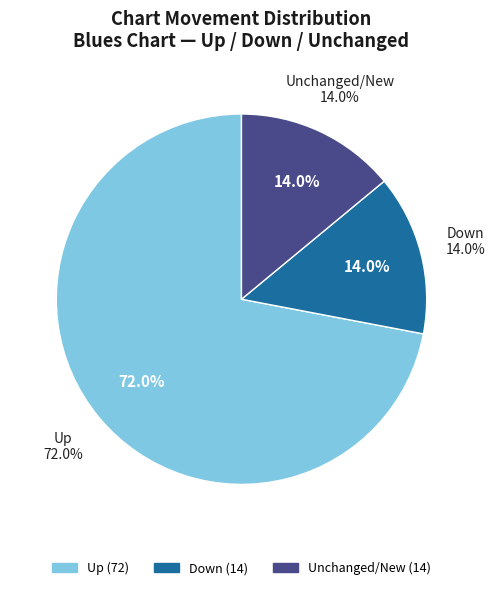

Which slice represents more than half of the pie?

up